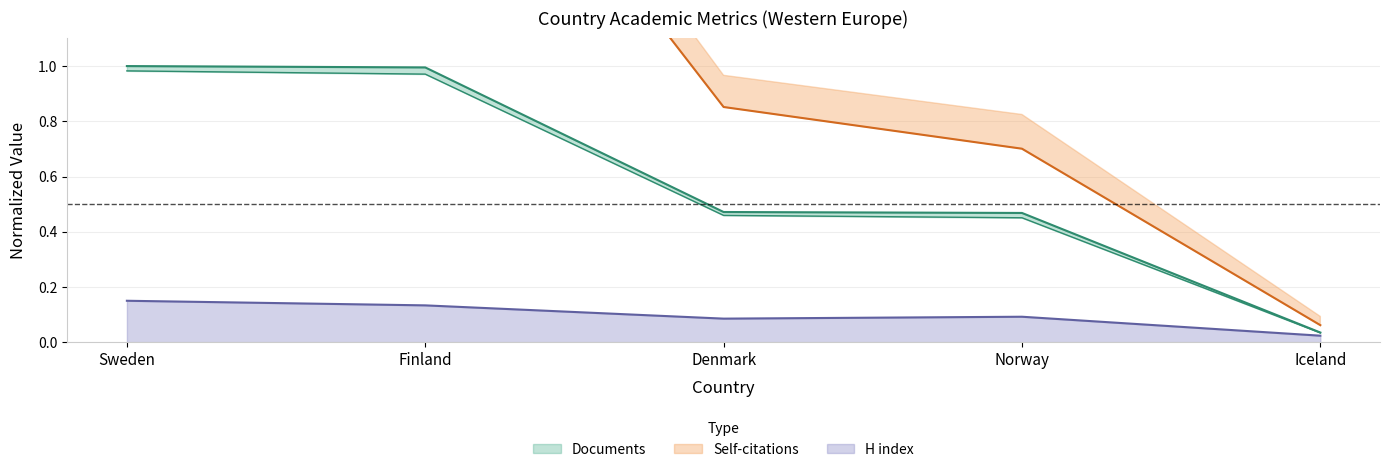

True or false: Citable documents has a value of 0.5 at Norway.

True